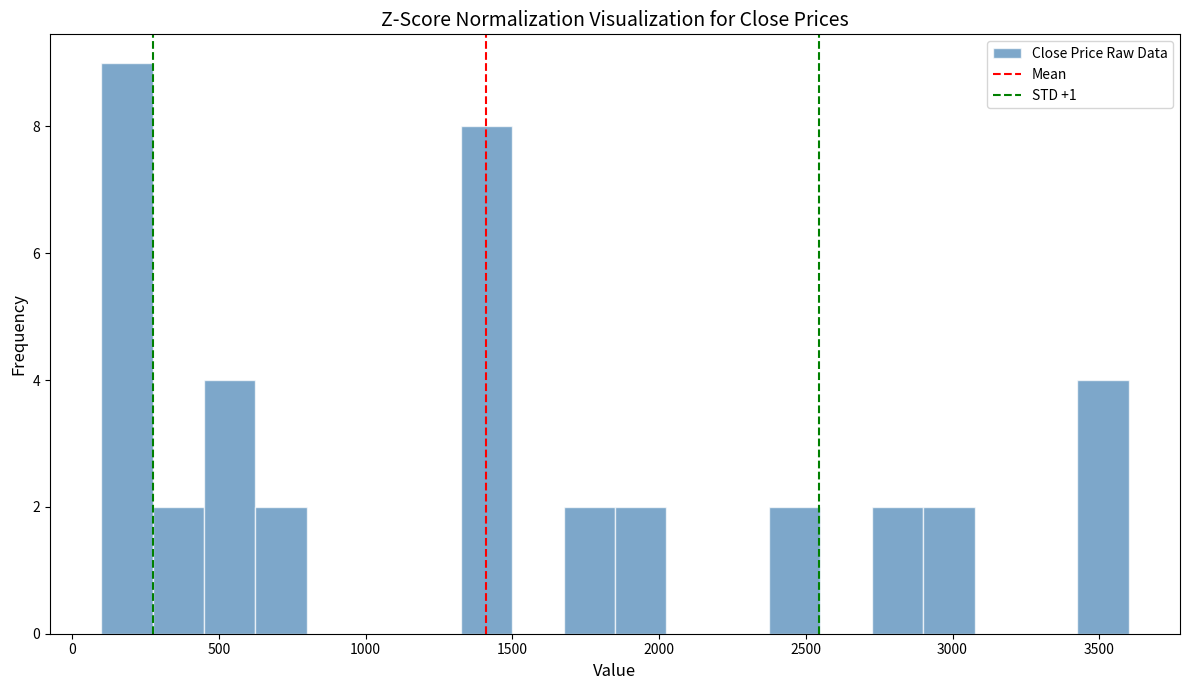

Read against the x-axis, roughly where is the centre of the tallest bar?

200